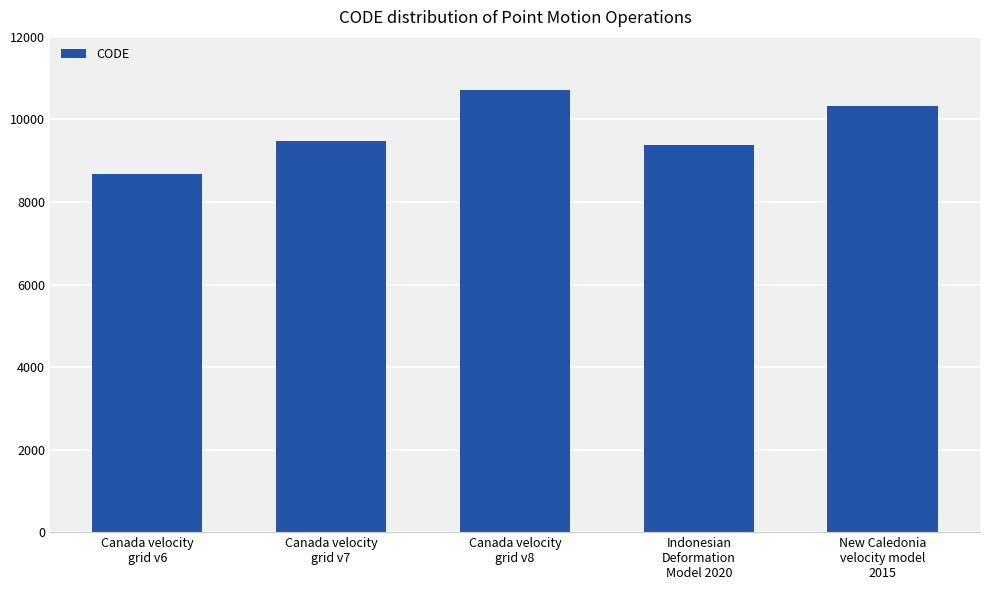

What is the smallest value displayed?

8676